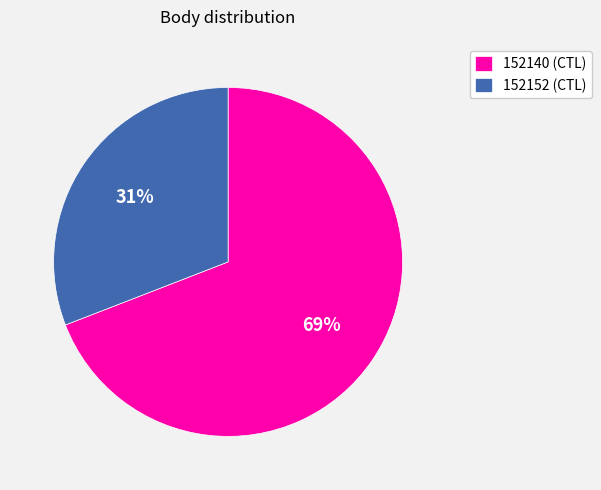

Which category accounts for the majority?

152140